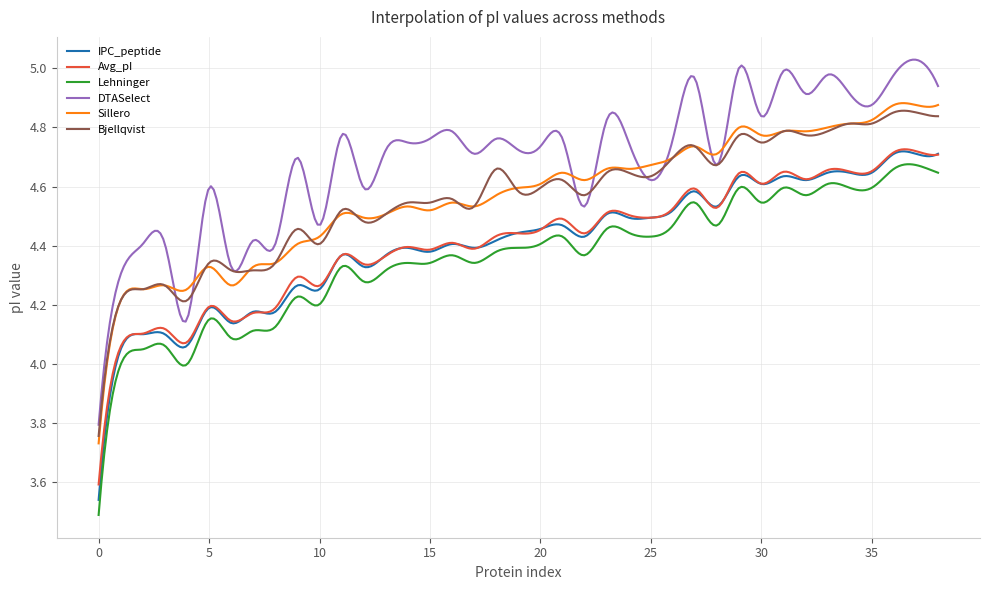

Which series has the largest total across all categories?

DTASelect